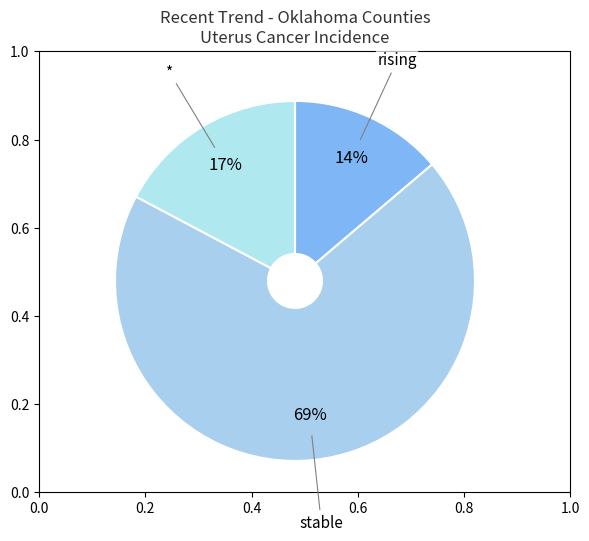

True or false: * accounts for 29% of the total.

False